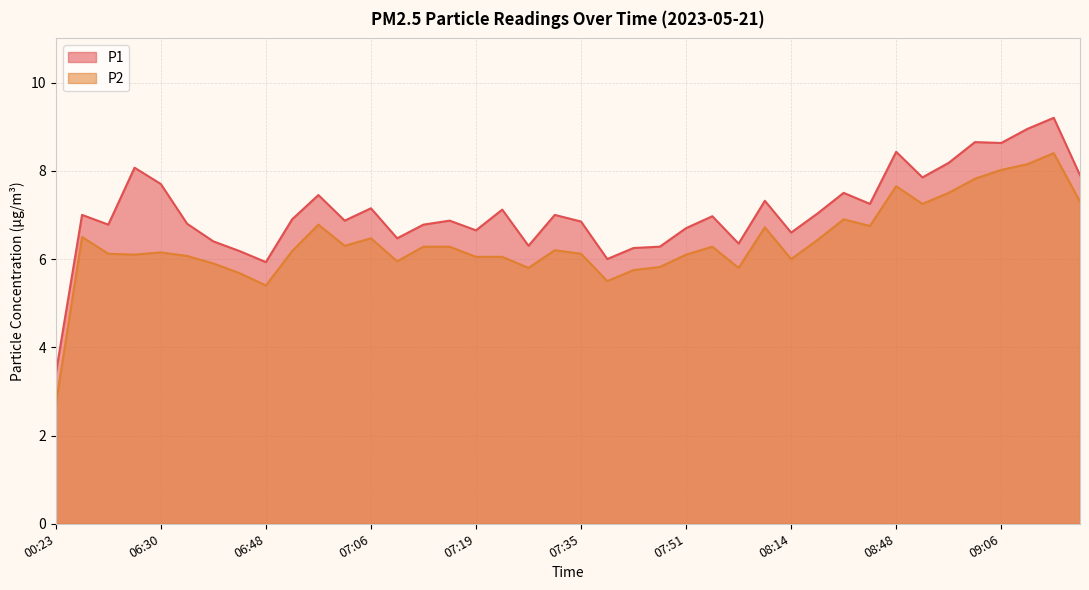

List the labels in order of P1 value, smallest first.

00:23, 06:48, 07:43, 06:46, 07:46, 07:48, 07:30, 07:58, 06:43, 07:09, 08:14, 07:19, 07:51, 06:25, 07:11, 06:38, 07:35, 07:04, 07:14, 06:51, 07:56, 05:57, 07:33, 08:20, 07:27, 07:06, 08:41, 08:06, 06:56, 08:27, 06:30, 08:51, 09:22, 06:28, 08:56, 08:48, 09:06, 08:59, 09:09, 09:15